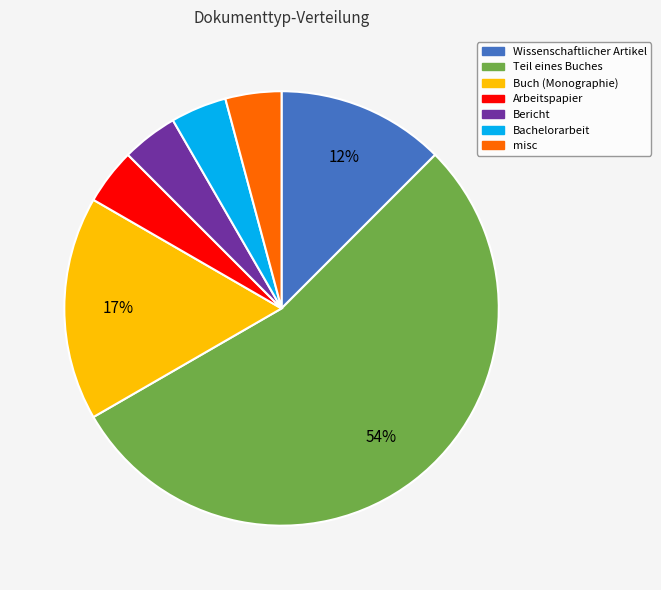

Approximately how many times larger is the value at Wissenschaftlicher Artikel compared to Teil eines Buches?

0.2